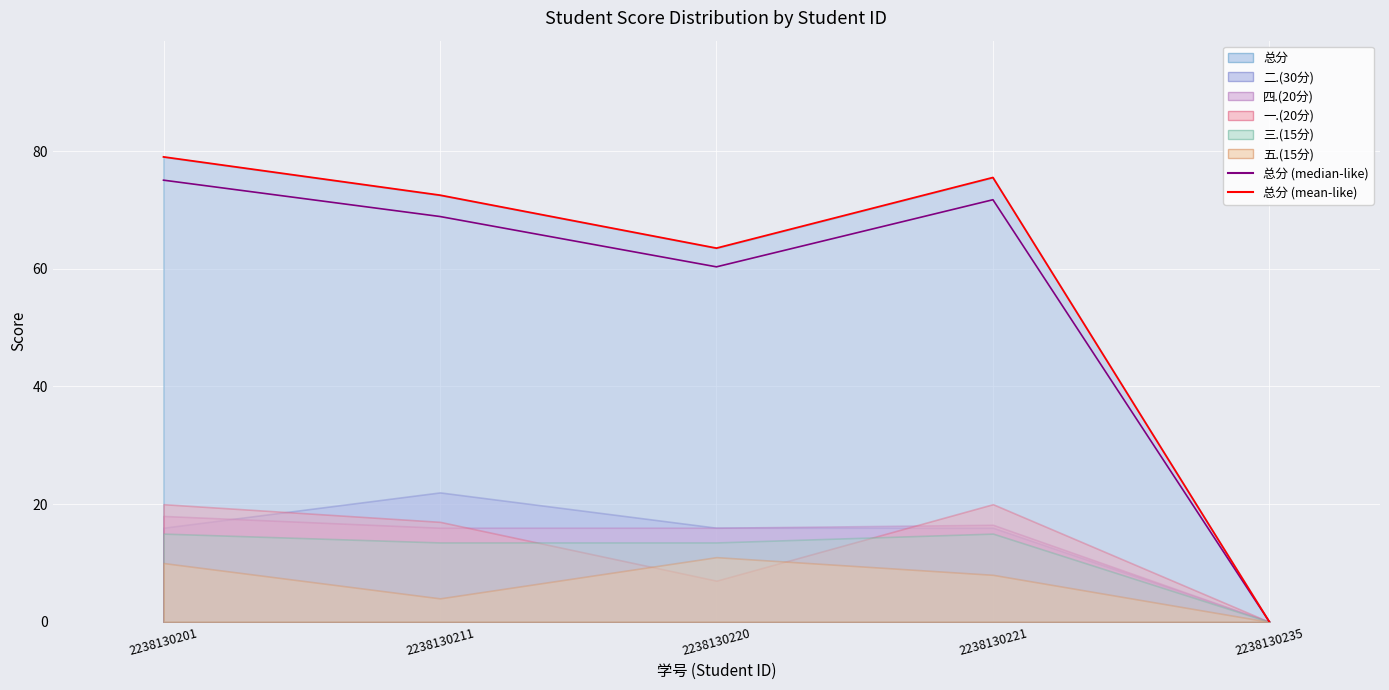

How many lines are shown in the chart?

2